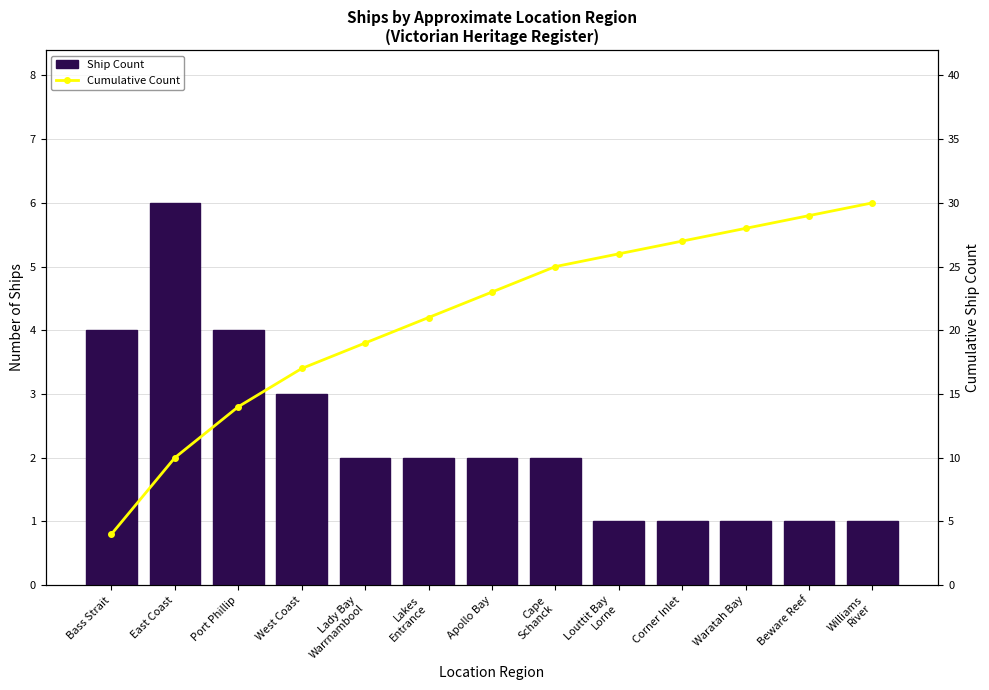

How many groups of bars are there?

13